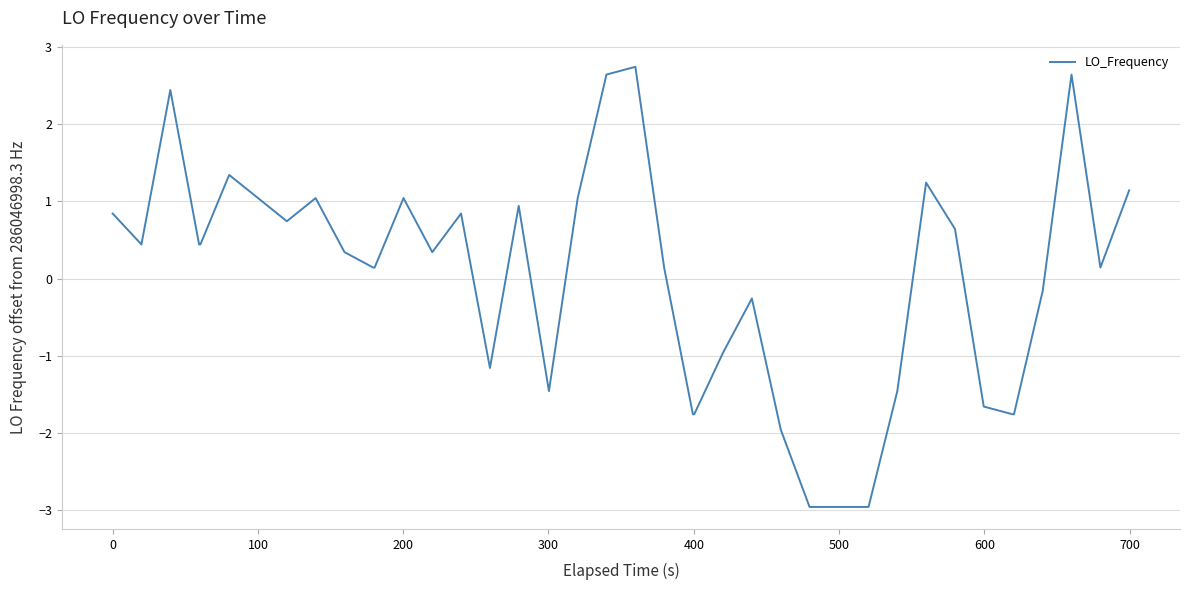

What is the greatest value displayed?

2.7